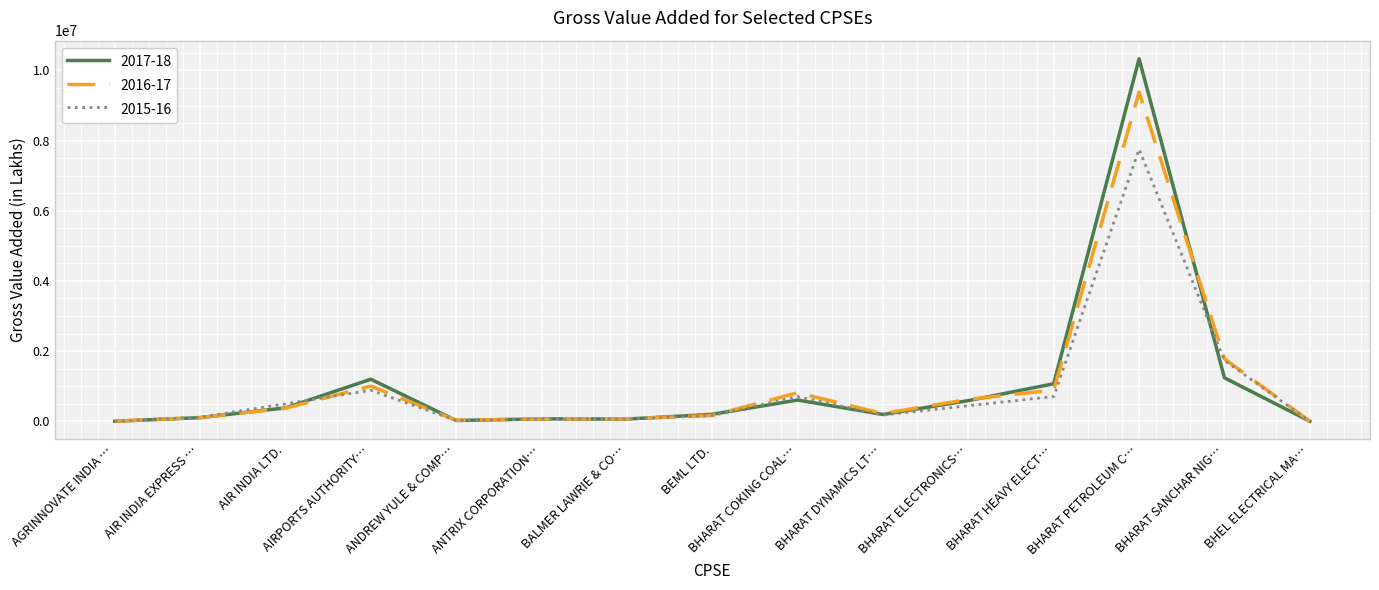

What is the minimum value for 2016-17?

417